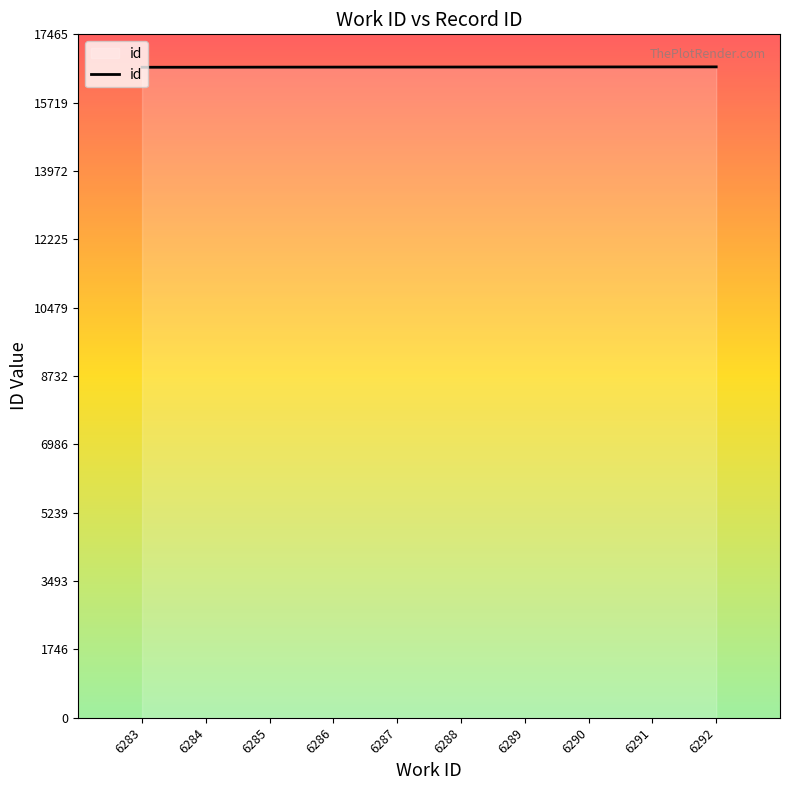

What is the ratio of the value at 6283 to the value at 6291?

1.0